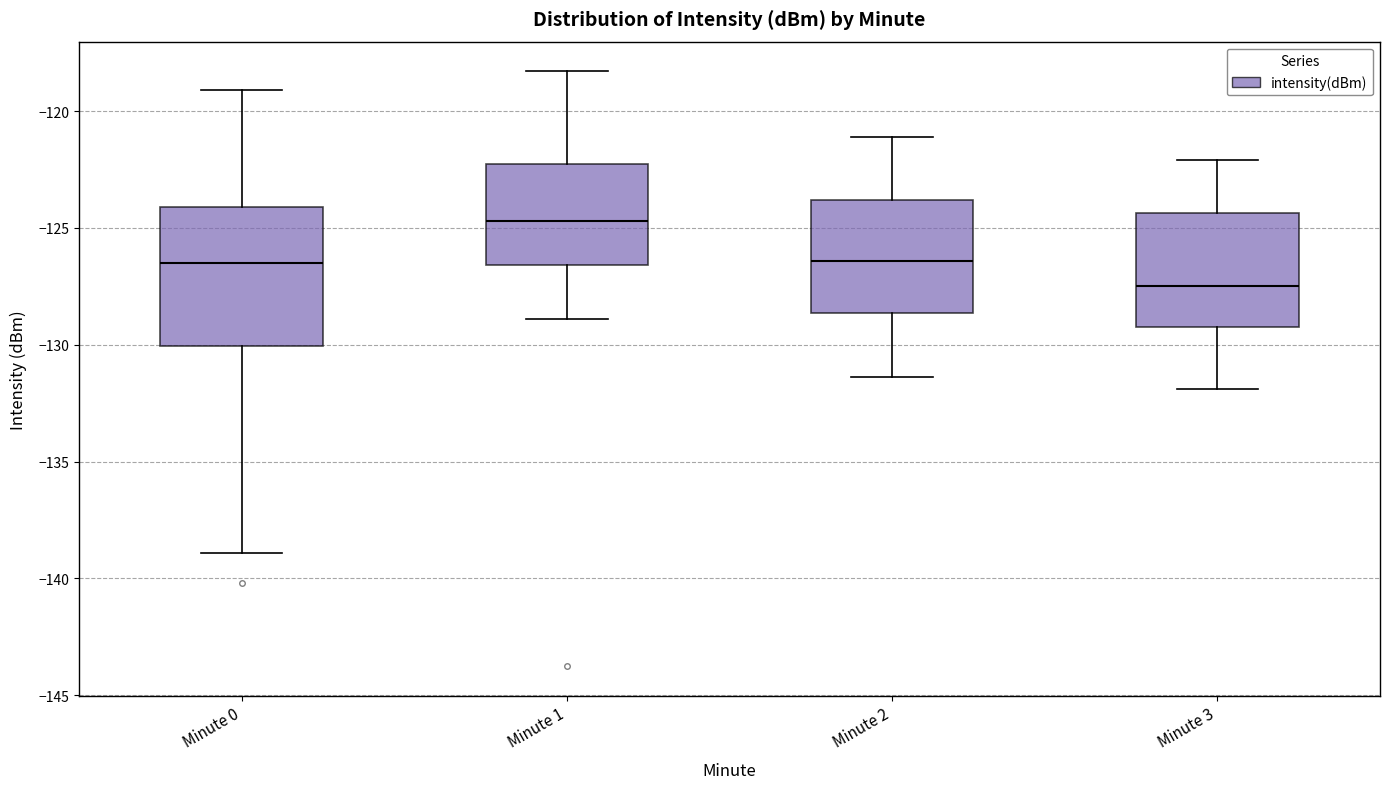

Reading left to right, read every box against the y-axis: the position of its median line, the range the box covers, and the ends of its whiskers. The values are not printed on the chart, so give them approximately, as read against the axis.

Minute 0: median -126.5, box -130.0 to -124.0, whiskers -139.0 to -119.0
Minute 1: median -124.5, box -126.5 to -122.5, whiskers -129.0 to -118.5
Minute 2: median -126.5, box -128.5 to -124.0, whiskers -131.5 to -121.0
Minute 3: median -127.5, box -129.0 to -124.5, whiskers -132.0 to -122.0